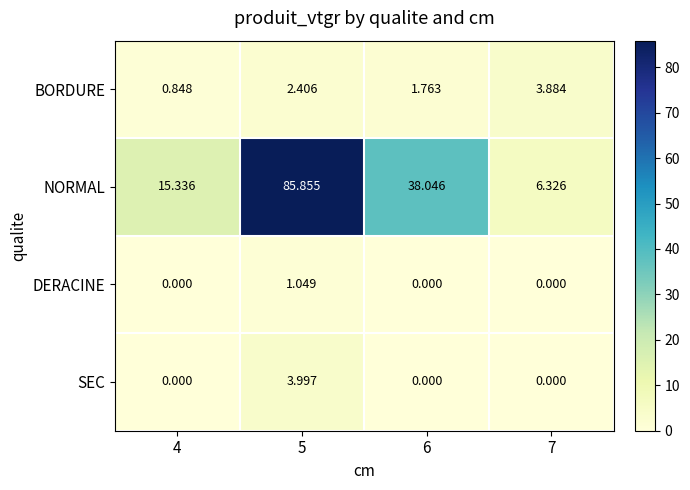

Which series has the largest range (max minus min)?

NORMAL